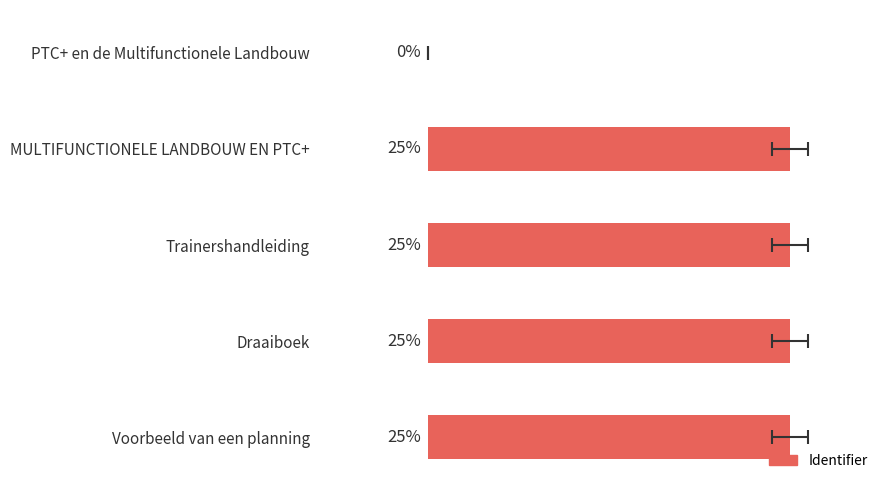

Does the chart contain stacked bars?

No